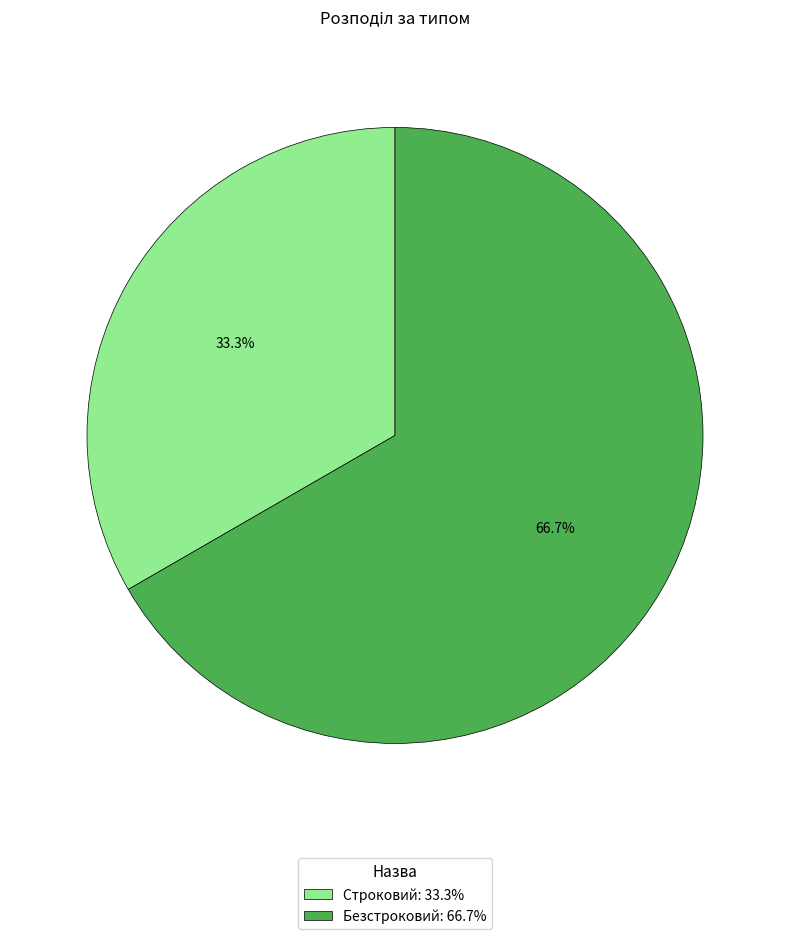

How many slices are in this pie chart?

2